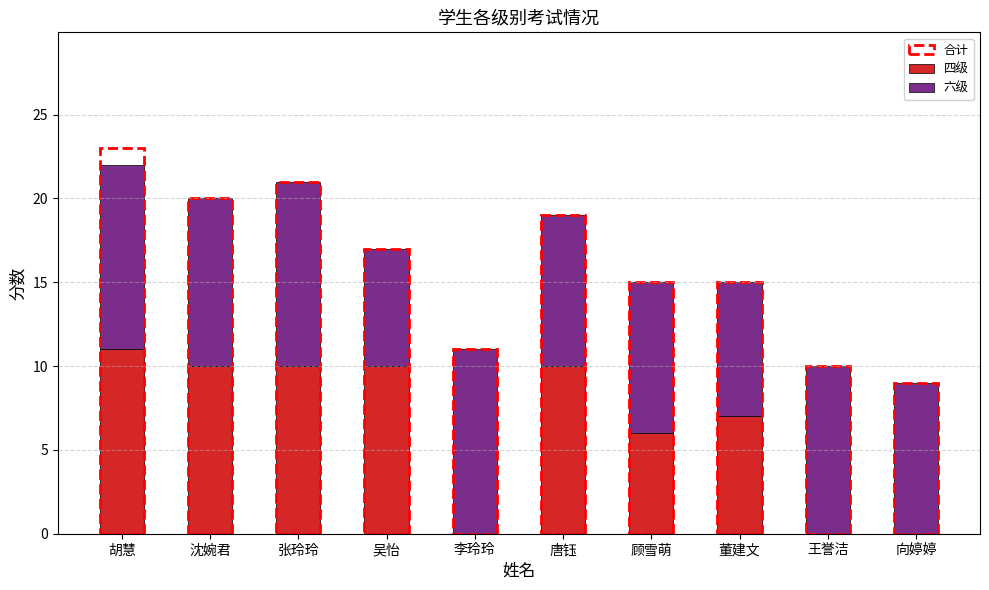

What is the sum of the 四级 values at 沈婉君 and 王誉洁?

10